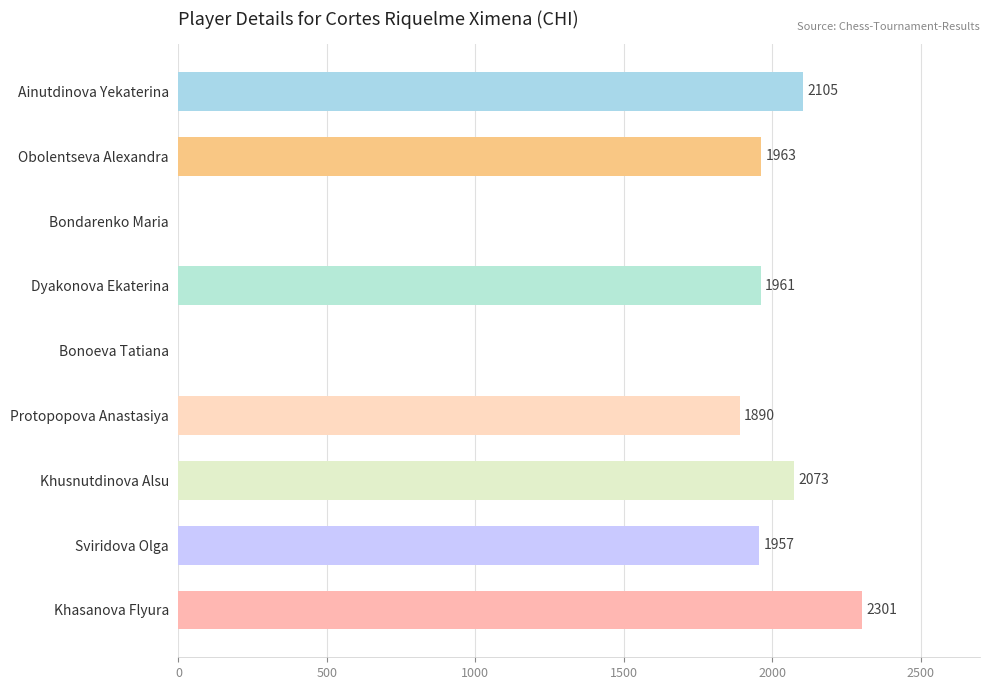

Between Bonoeva Tatiana and Protopopova Anastasiya, which is larger?

Protopopova Anastasiya